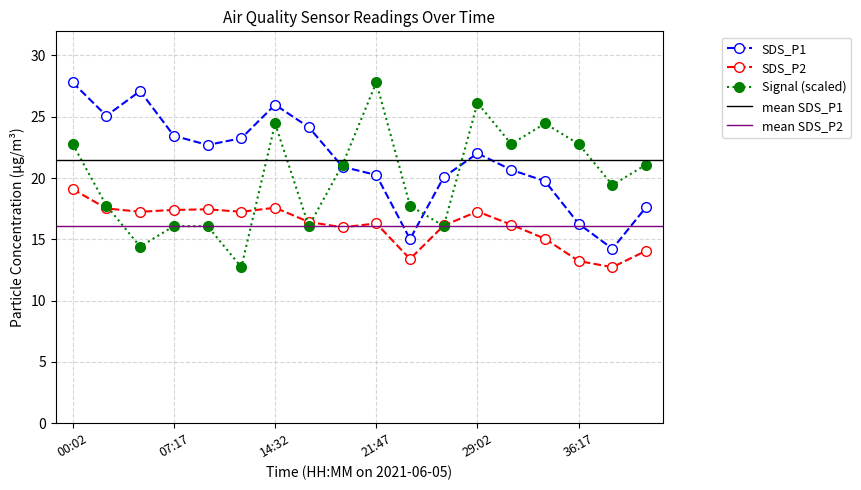

What is the lowest value of the SDS_P2 series?

12.7